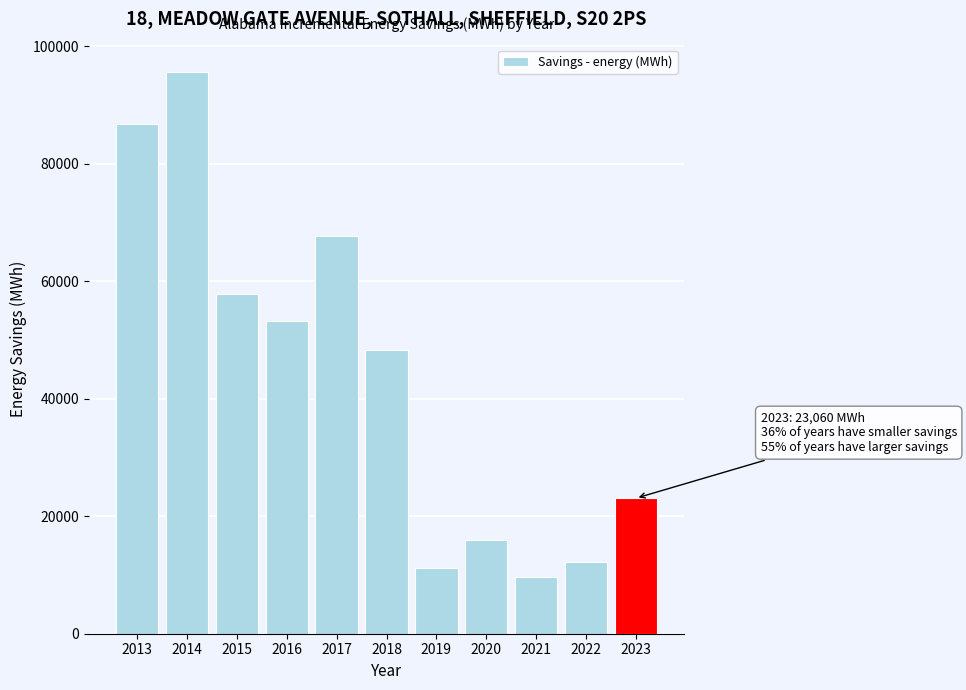

Reading right to left, list all the values displayed in this chart.

2023=23060	2022=12242	2021=9621	2020=15942	2019=11173	2018=48226	2017=67667	2016=53165	2015=57755	2014=95522	2013=86677